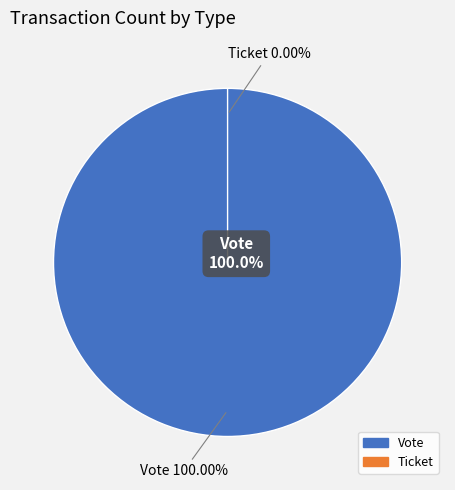

How many slices are in this pie chart?

2